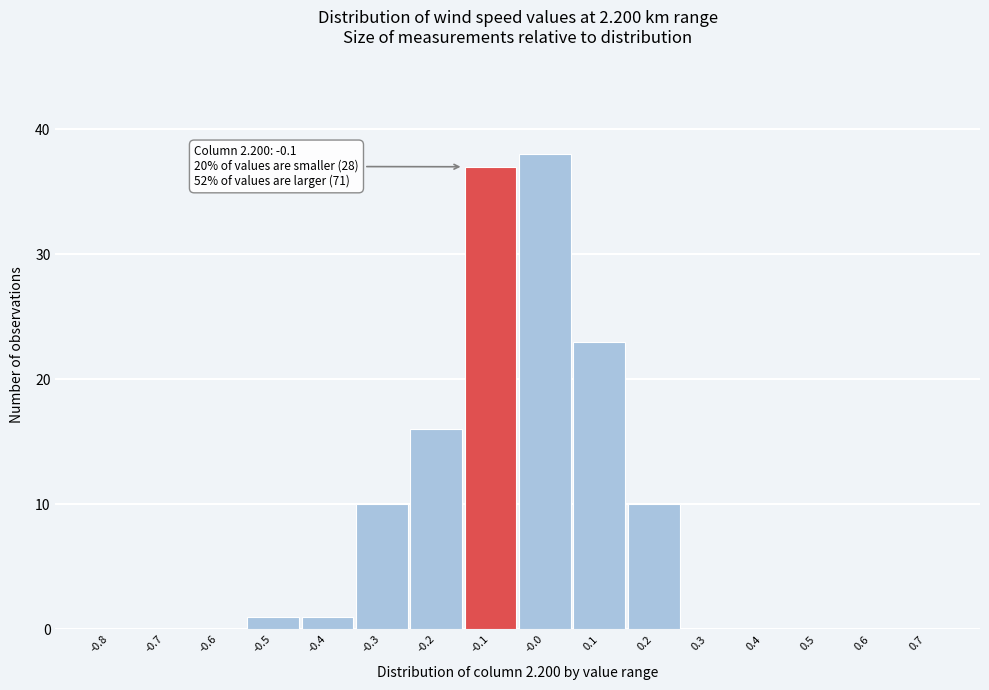

Reading right to left, transcribe all the data shown in this chart.

0.7=0	0.6=0	0.5=0	0.4=0	0.3=0	0.2=10	0.1=23	-0.0=38	-0.1=37	-0.2=16	-0.3=10	-0.4=1	-0.5=1	-0.6=0	-0.7=0	-0.8=0